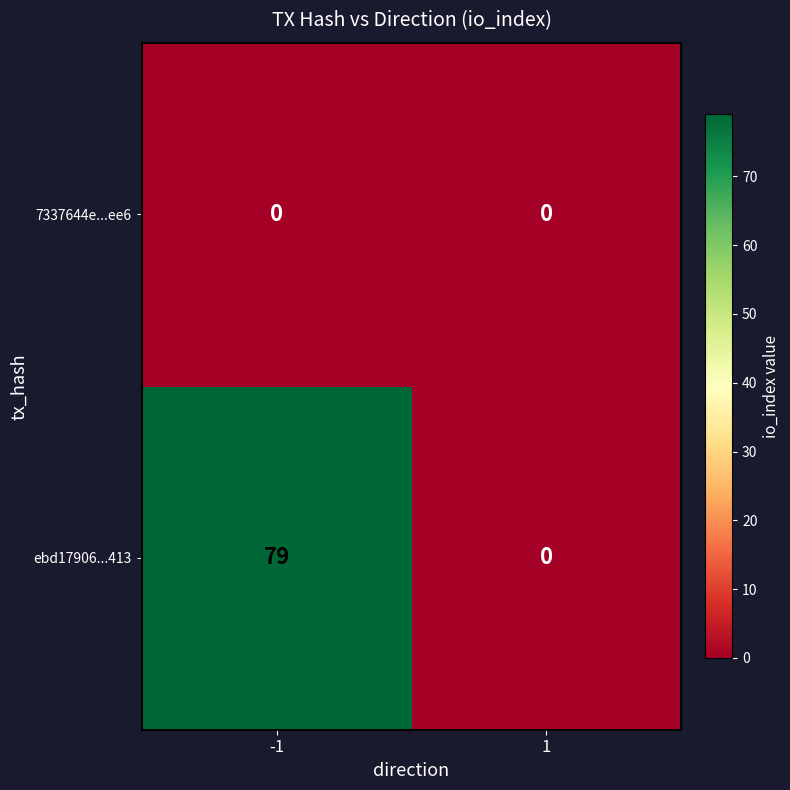

The value of ebd17906...413 at 1 is 0. True or false?

True